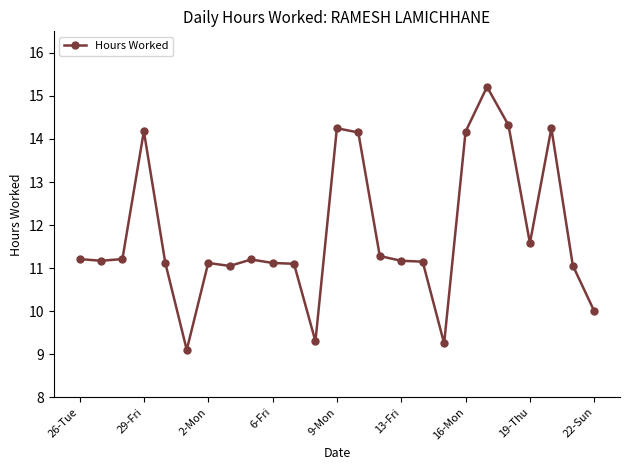

What is the average value?

11.8